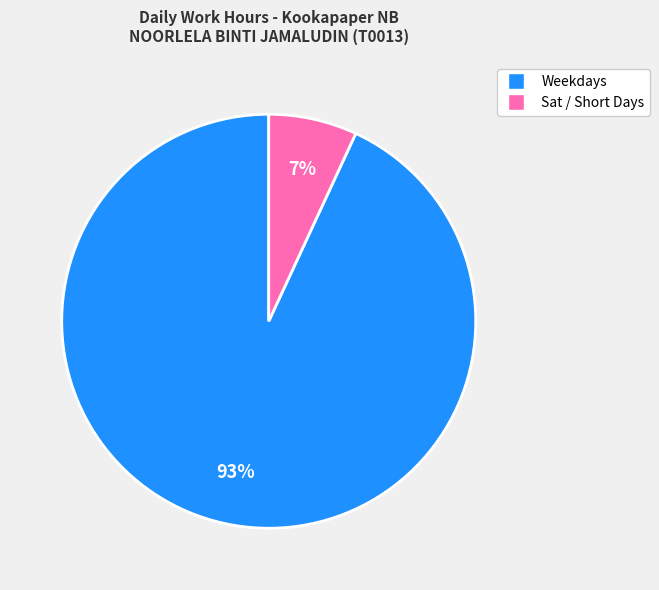

What percentage is the Sat / Short Days slice, to the nearest percent?

7%